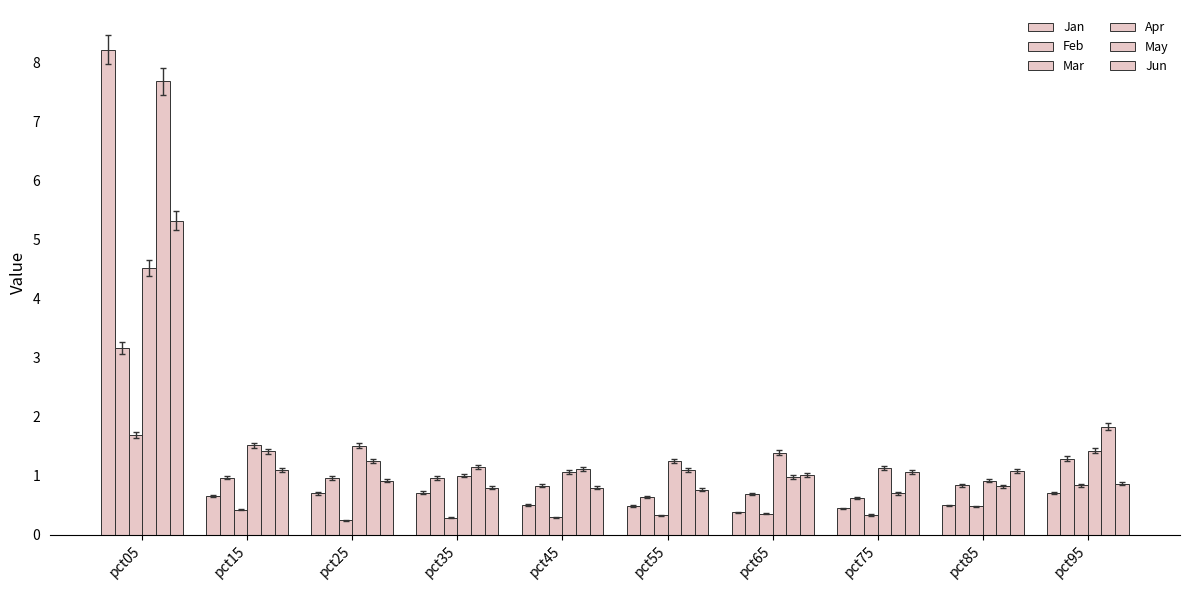

What is the difference between the maximum and minimum values in the Jun series?

4.6